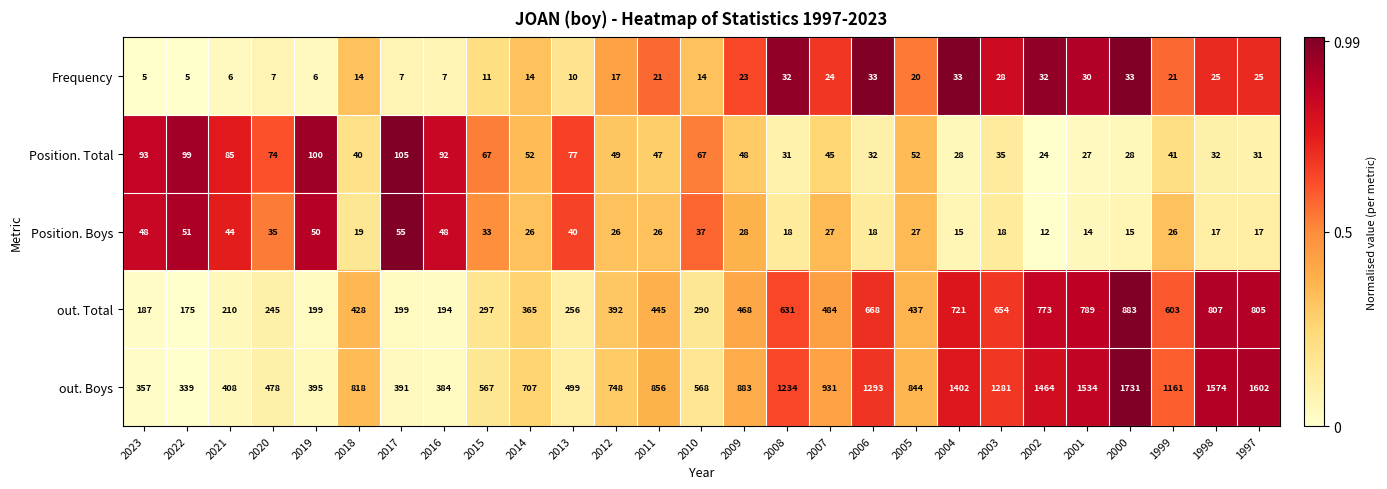

At which label does out. Boys first exceed 844?

2011